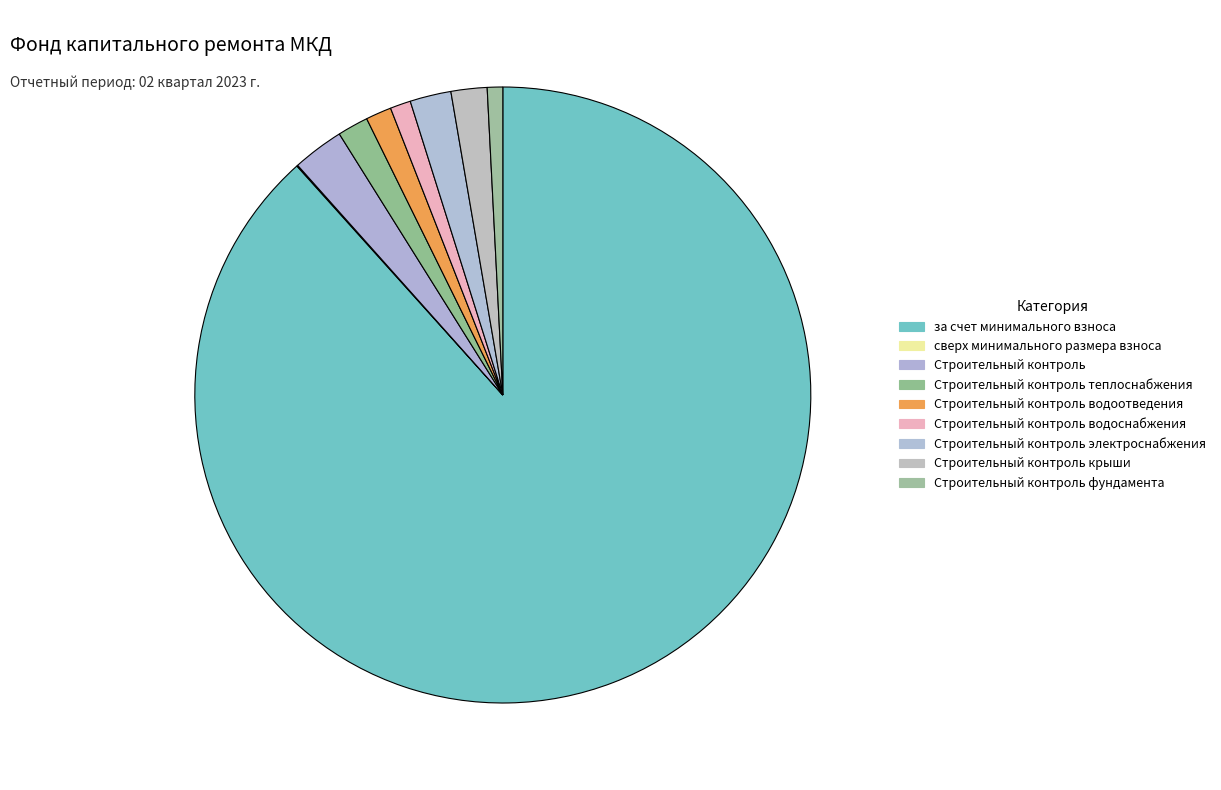

What percentage is the Строительный контроль фундамента slice, to the nearest percent?

1%